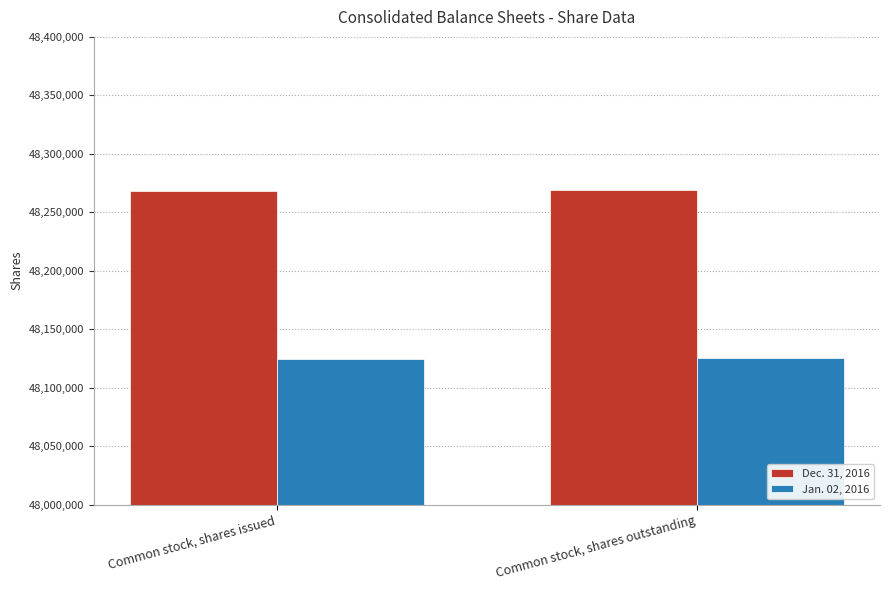

At how many categories does at least one series exceed 48125818?

2